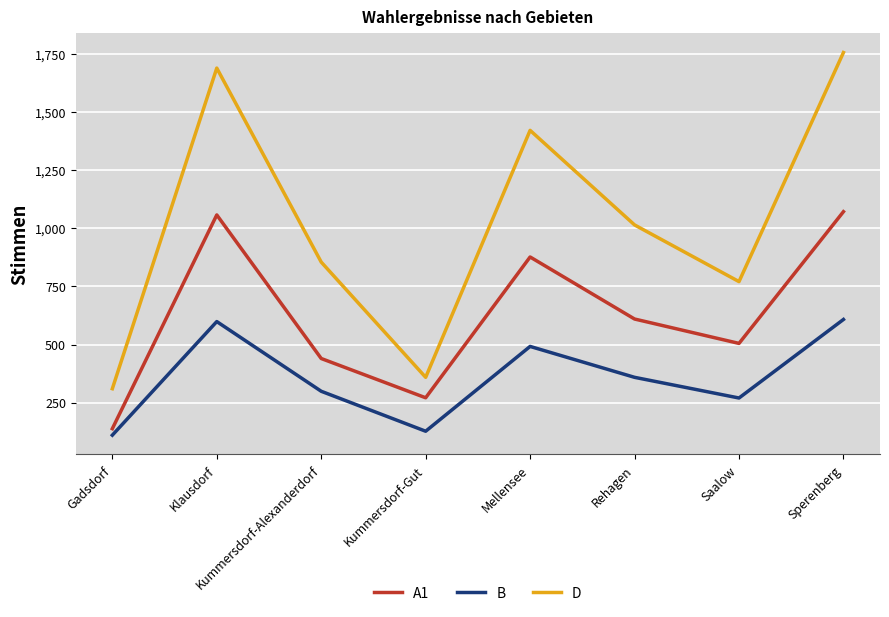

Rank the series at Kummersdorf-Alexanderdorf from highest to lowest value.

D, A1, B